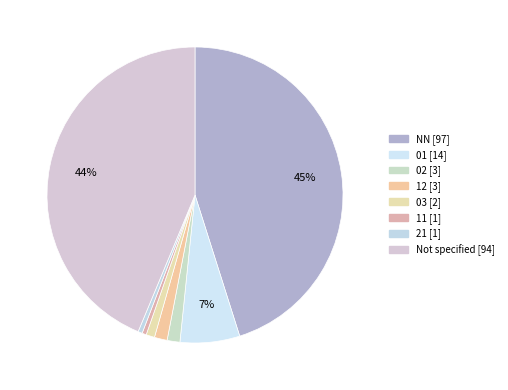

To the nearest percent, what is the average slice percentage?

12%